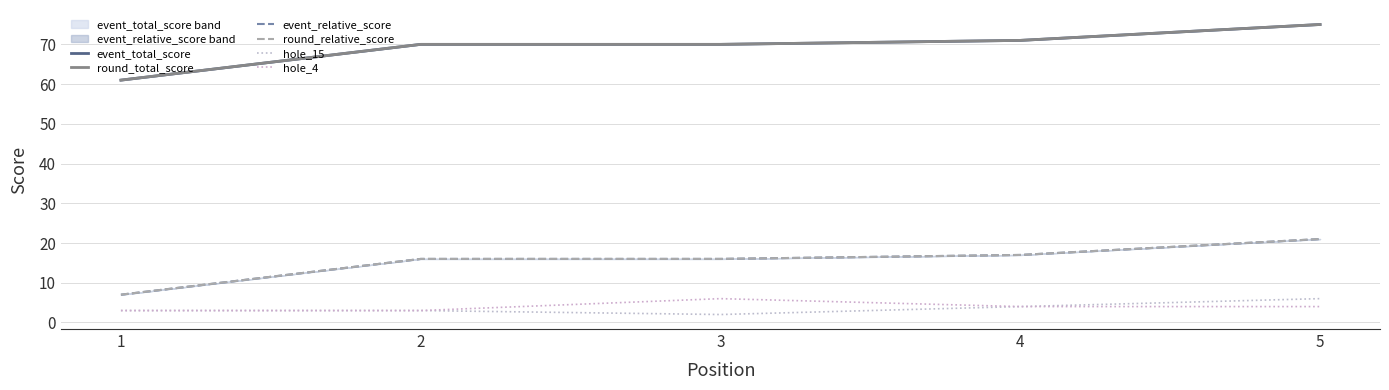

True or false: hole_4 and event_total_score cross at least once.

False